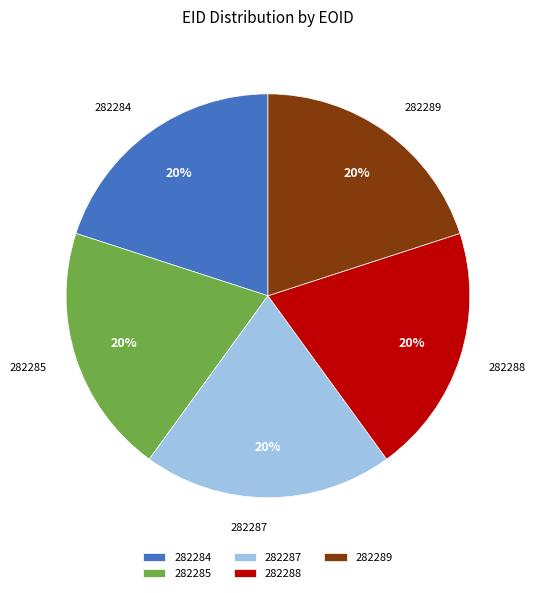

Does any single category account for the majority?

No